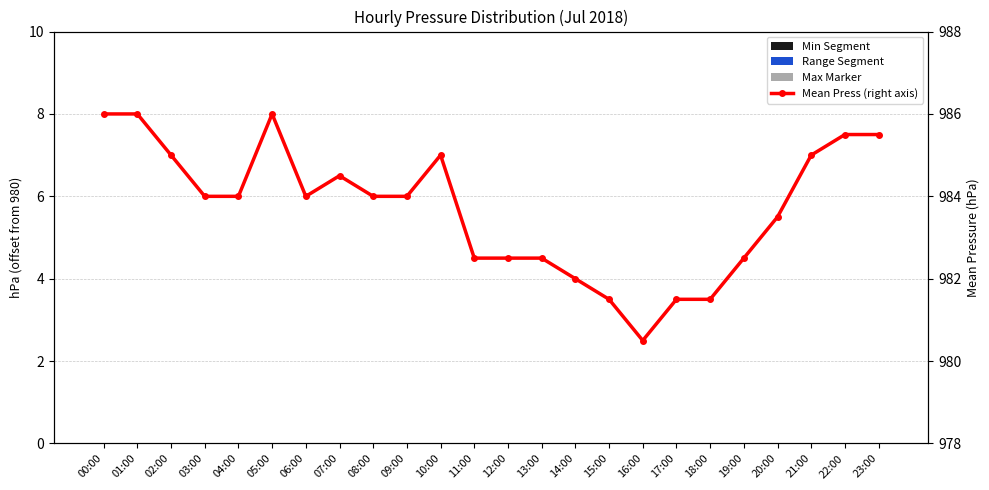

Count the number of data series in this chart.

4